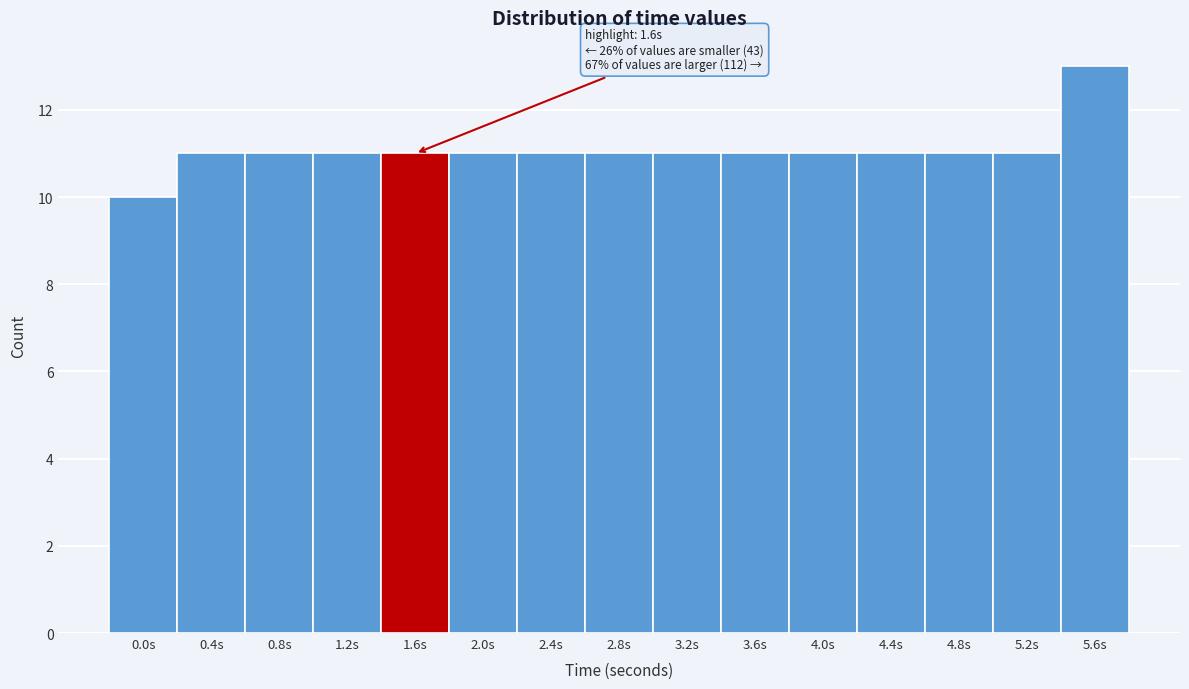

Reading left to right, list all the values displayed in this chart.

0.0s=10	0.4s=11	0.8s=11	1.2s=11	1.6s=11	2.0s=11	2.4s=11	2.8s=11	3.2s=11	3.6s=11	4.0s=11	4.4s=11	4.8s=11	5.2s=11	5.6s=13